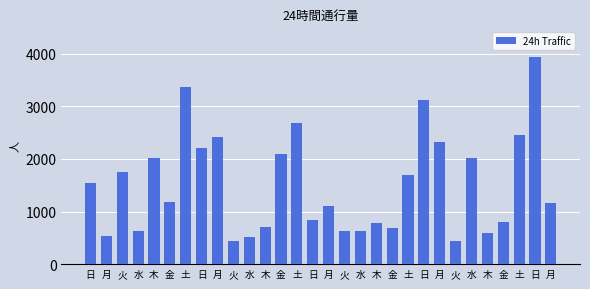

What is the smallest value displayed?

446